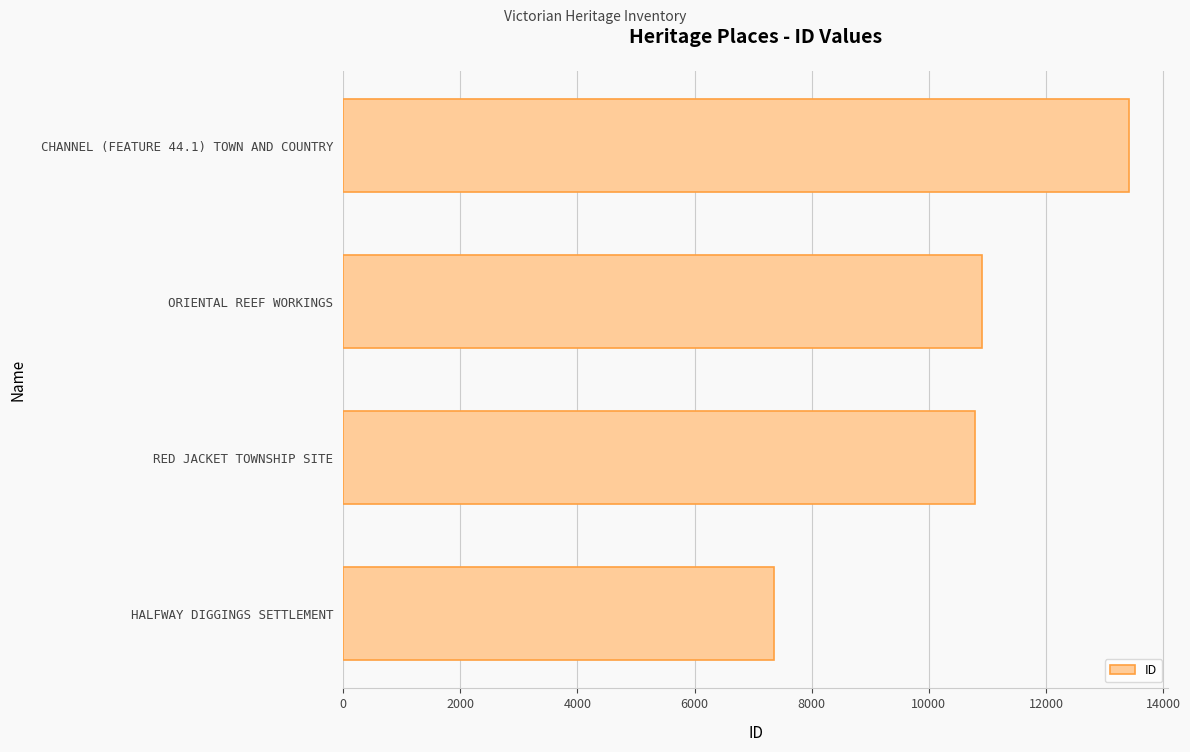

List the labels in order of value, largest first.

CHANNEL (FEATURE 44.1) TOWN AND COUNTRY, ORIENTAL REEF WORKINGS, RED JACKET TOWNSHIP SITE, HALFWAY DIGGINGS SETTLEMENT